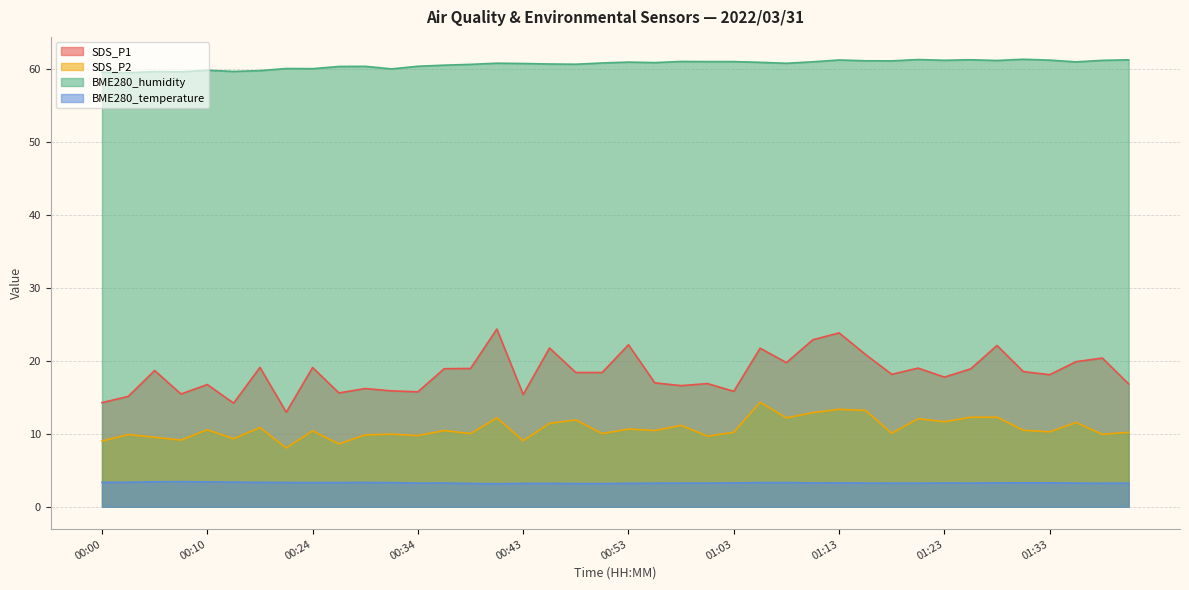

Is the value of BME280_humidity at 01:18 greater than the value of SDS_P1 at 01:08?

Yes